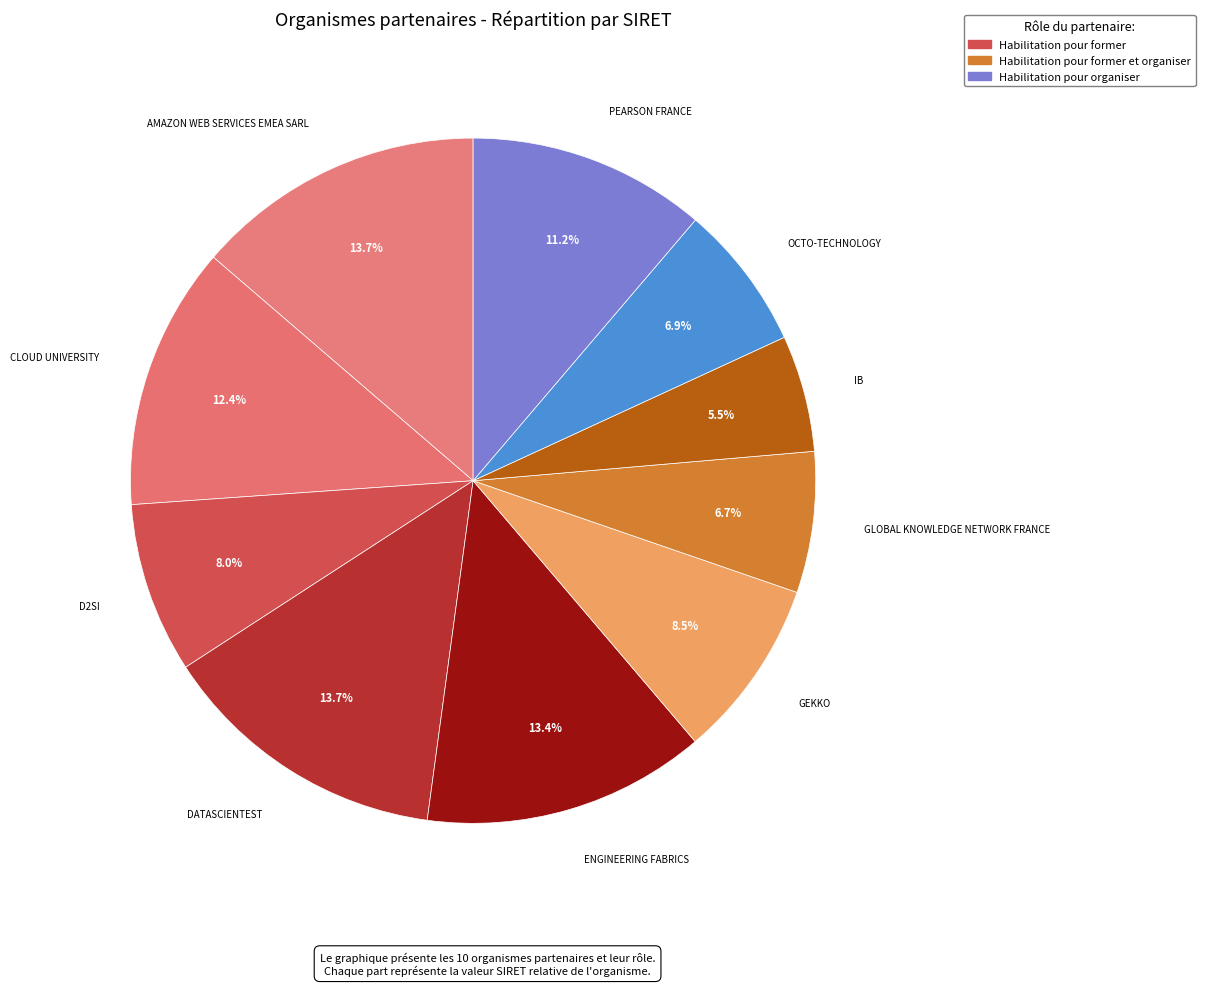

What percentage is the CLOUD UNIVERSITY slice, to the nearest percent?

12%